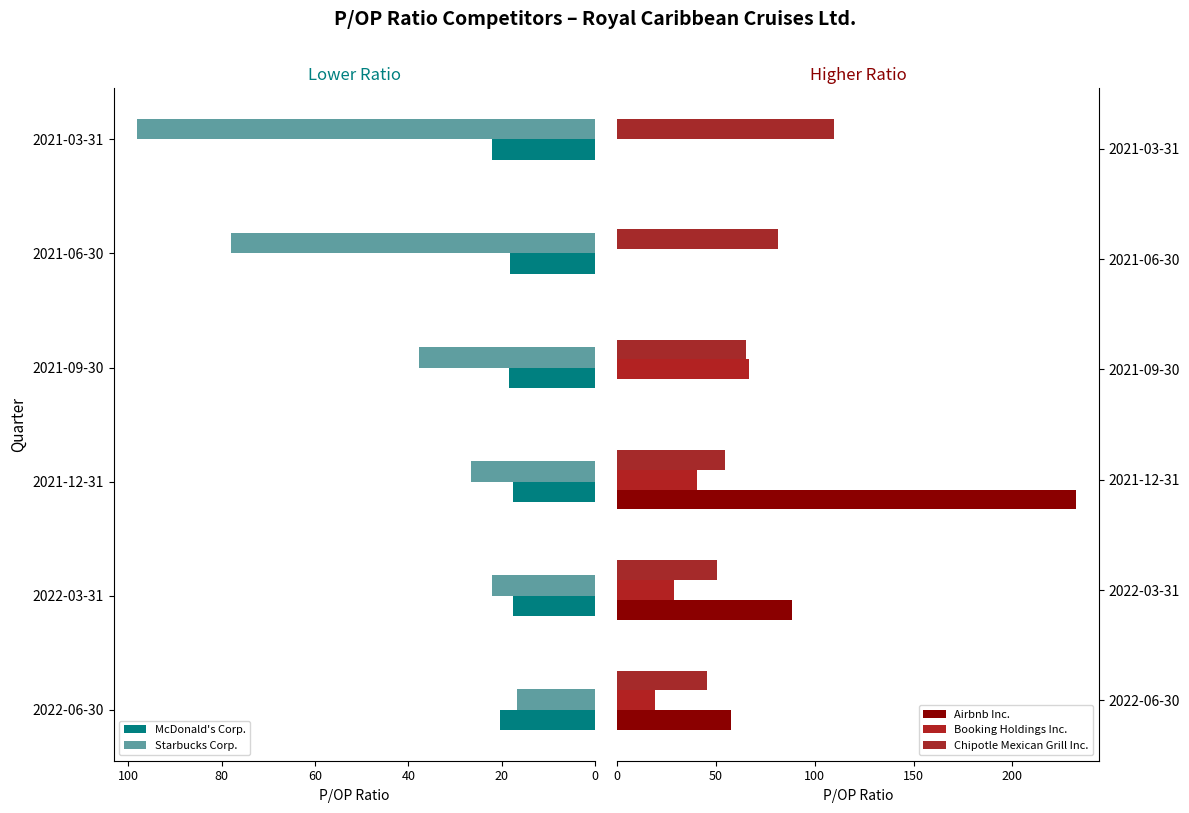

The Starbucks Corp. series shows 40.2 at 2021-12-31. True or false?

False